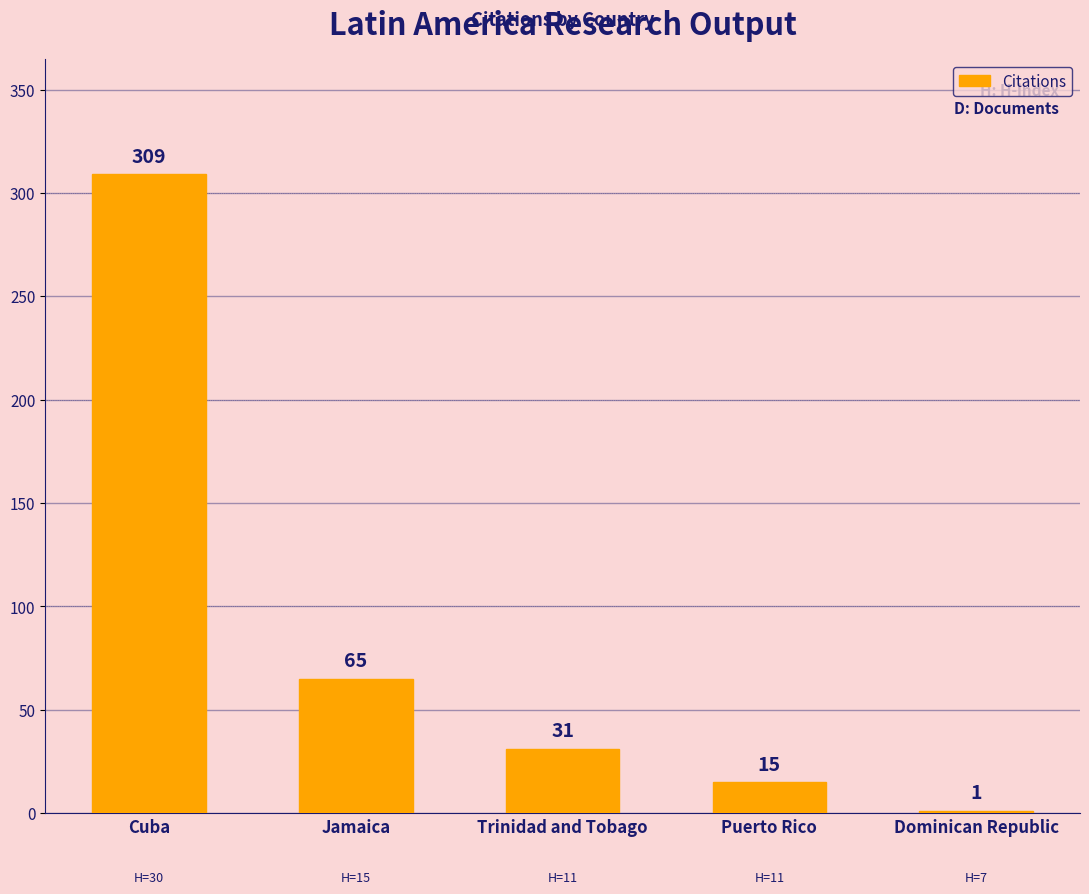

Which label corresponds to the largest value in the chart?

Cuba